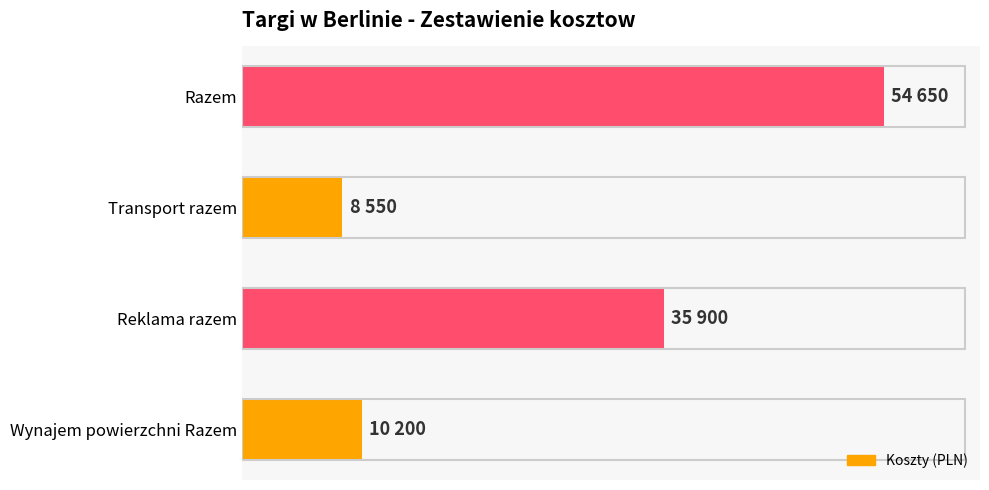

Are the bars horizontal?

Yes